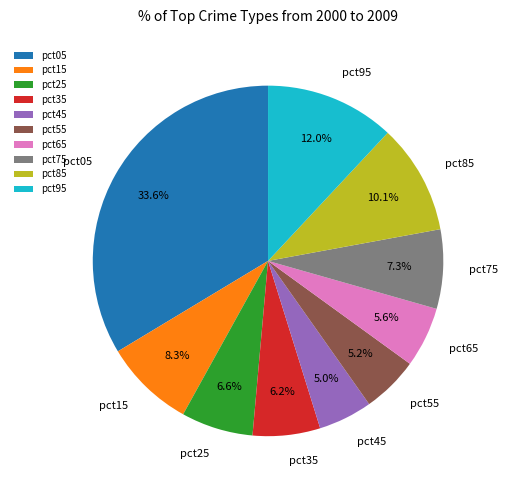

How many slices are in this pie chart?

10